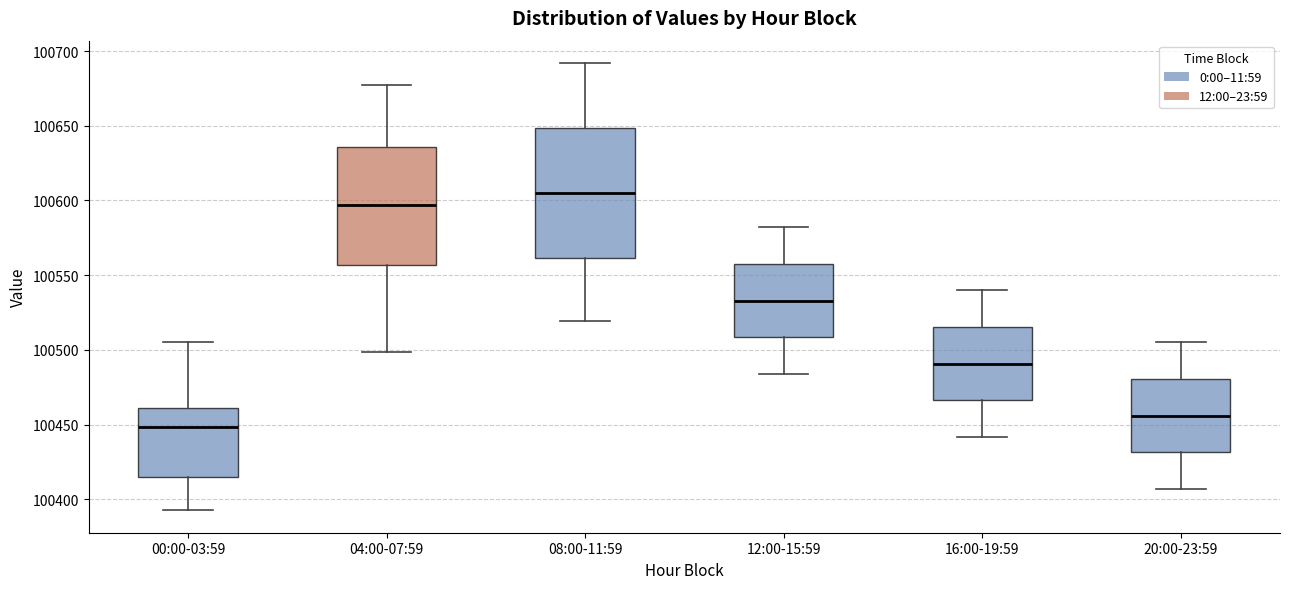

Comparing the boxes themselves (not the whiskers), which one is the tallest?

08:00-11:59